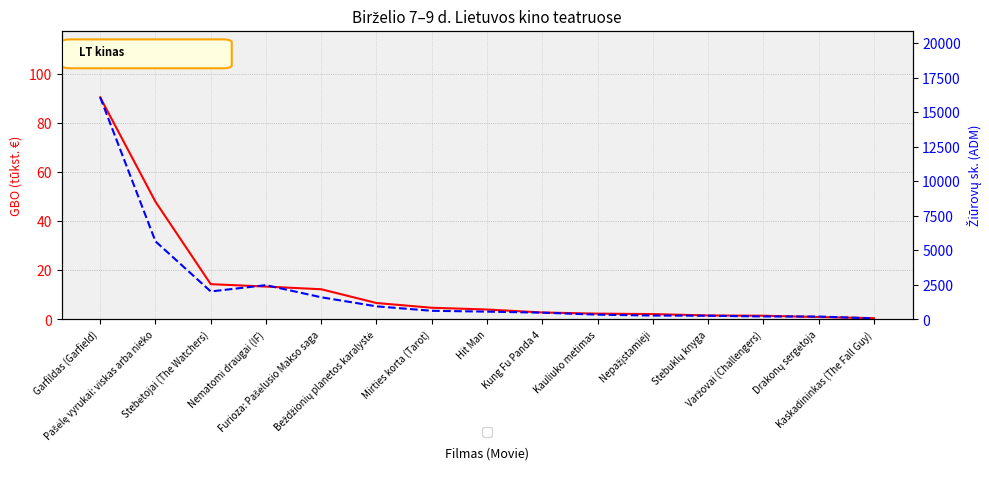

How many data points does each series have?

15